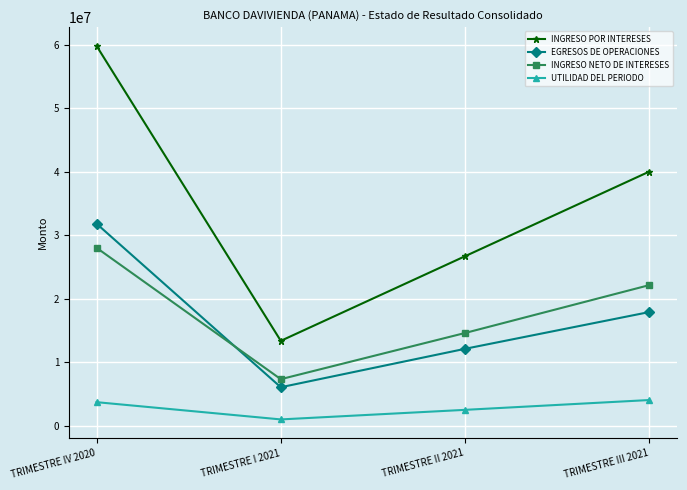

What is the sum of all UTILIDAD DEL PERIODO values?

11158799.1